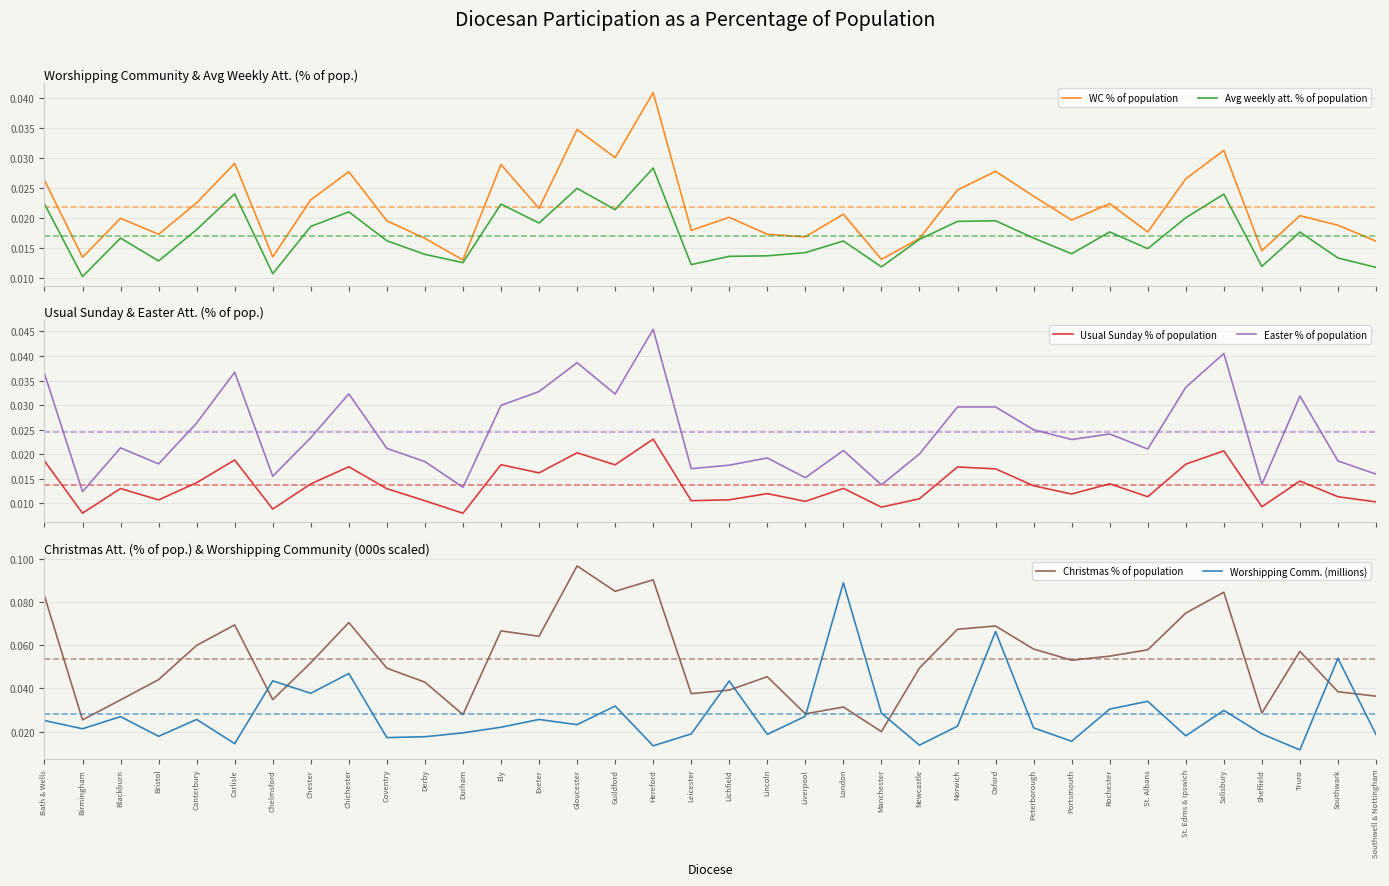

Rank the categories by Easter % of population value from highest to lowest.

Hereford, Salisbury, Gloucester, Carlisle, Bath & Wells, St. Edms & Ipswich, Exeter, Chichester, Guildford, Truro, Ely, Norwich, Oxford, Canterbury, Peterborough, Rochester, Chester, Portsmouth, Blackburn, Coventry, St. Albans, London, Newcastle, Lincoln, Southwark, Derby, Bristol, Lichfield, Leicester, Southwell & Nottingham, Chelmsford, Liverpool, Sheffield, Manchester, Durham, Birmingham